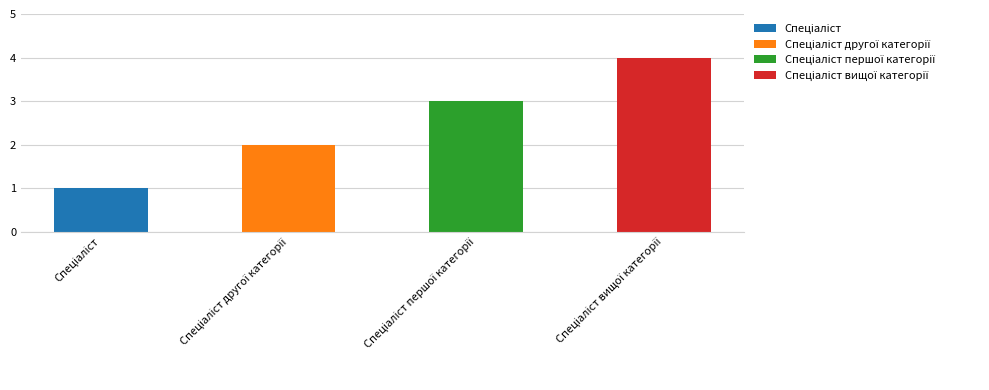

What is the greatest value displayed?

4